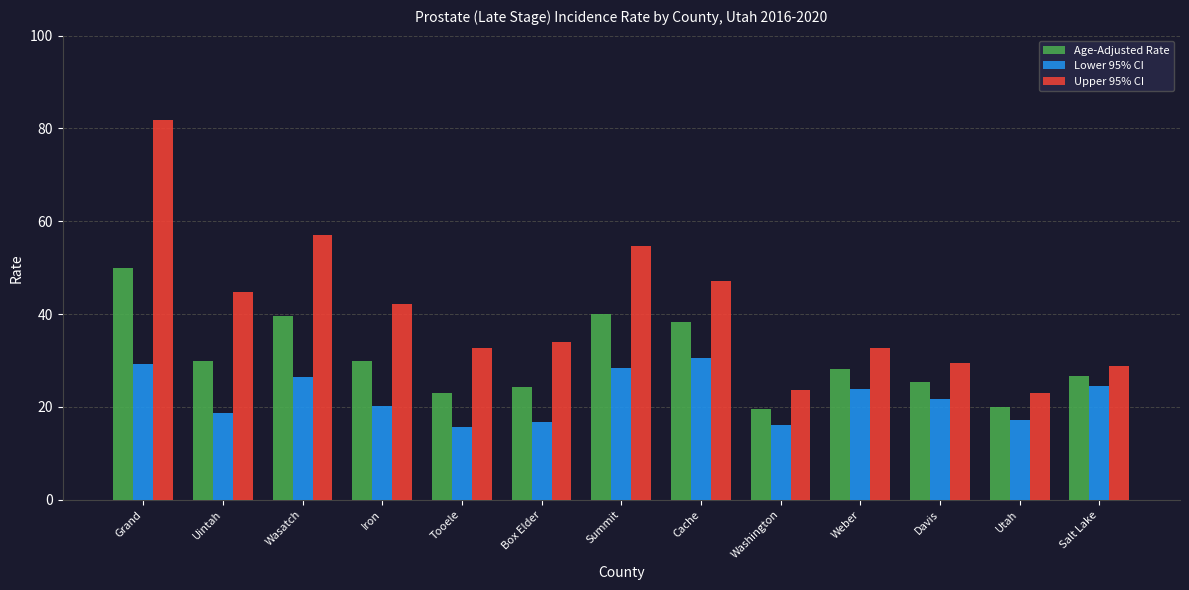

Reading left to right, extract all data points from this chart.

Age-Adjusted Rate: Grand=49.9	Uintah=29.8	Wasatch=39.6	Iron=29.8	Tooele=23.1	Box Elder=24.3	Summit=40.0	Cache=38.2	Washington=19.6	Weber=28.1	Davis=25.4	Utah=19.9	Salt Lake=26.7
Lower 95% CI: Grand=29.3	Uintah=18.8	Wasatch=26.4	Iron=20.2	Tooele=15.7	Box Elder=16.8	Summit=28.5	Cache=30.6	Washington=16.2	Weber=23.9	Davis=21.8	Utah=17.1	Salt Lake=24.6
Upper 95% CI: Grand=81.9	Uintah=44.7	Wasatch=57.1	Iron=42.1	Tooele=32.8	Box Elder=34.0	Summit=54.7	Cache=47.1	Washington=23.6	Weber=32.8	Davis=29.4	Utah=23.0	Salt Lake=28.9